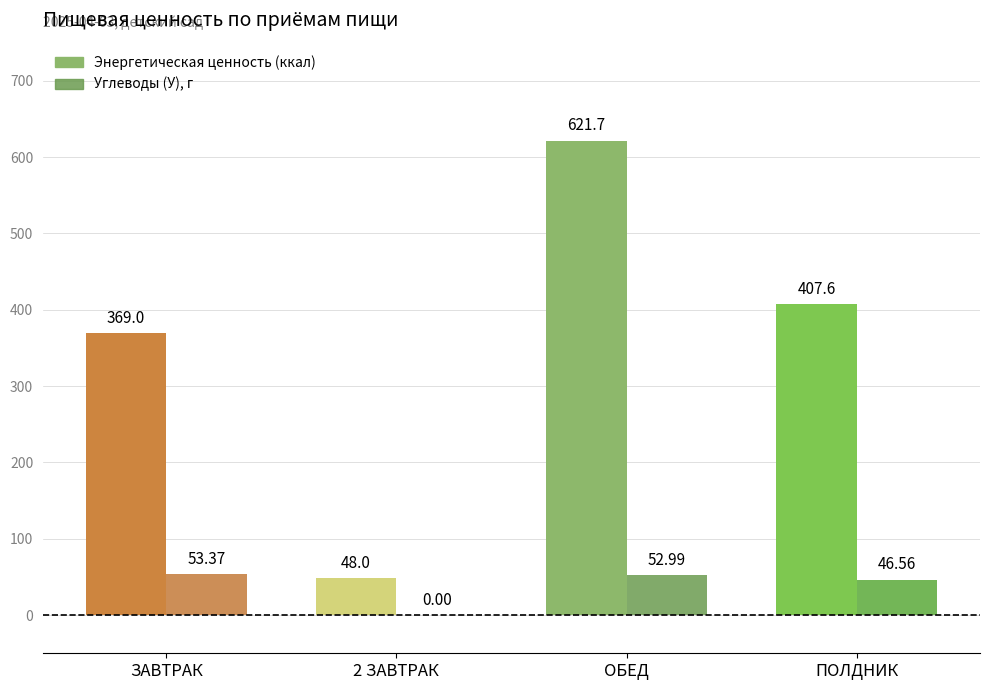

What is the label of the 4th bar from the right?

ЗАВТРАК